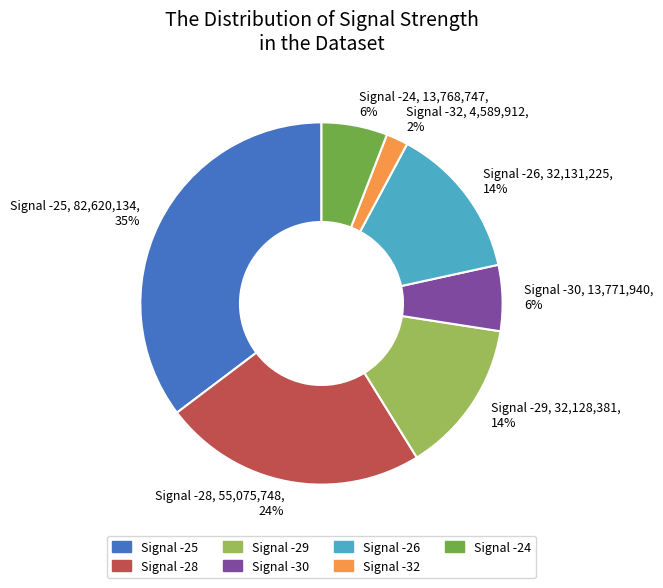

How many segments does this pie chart have?

7